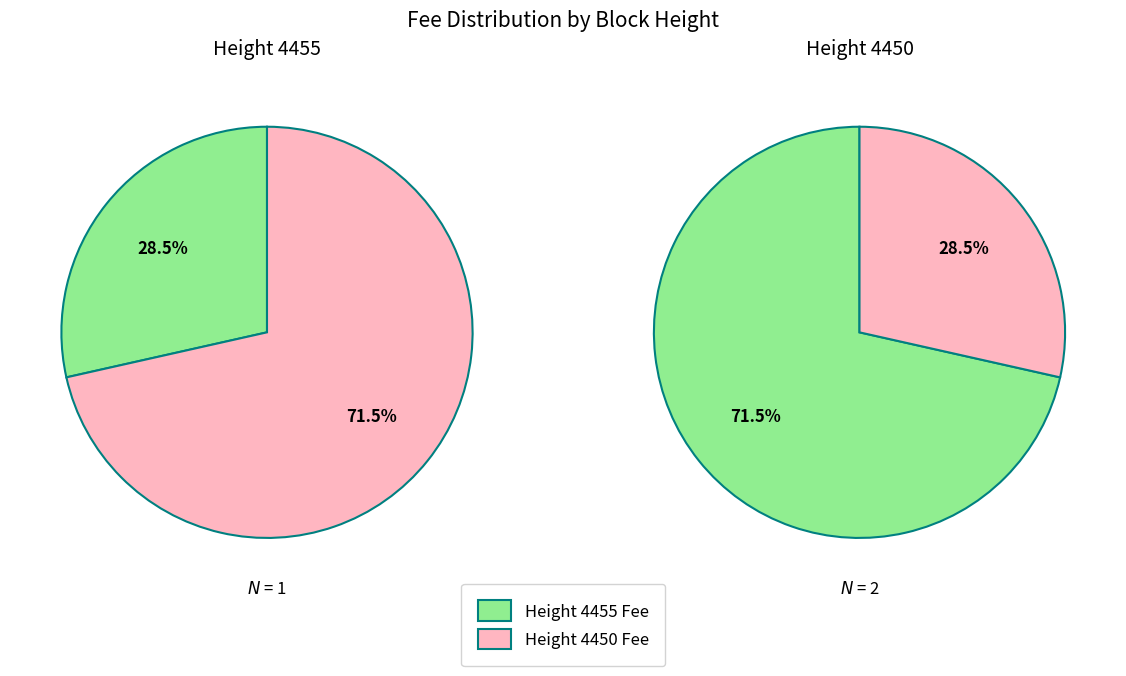

How many segments does this pie chart have?

2